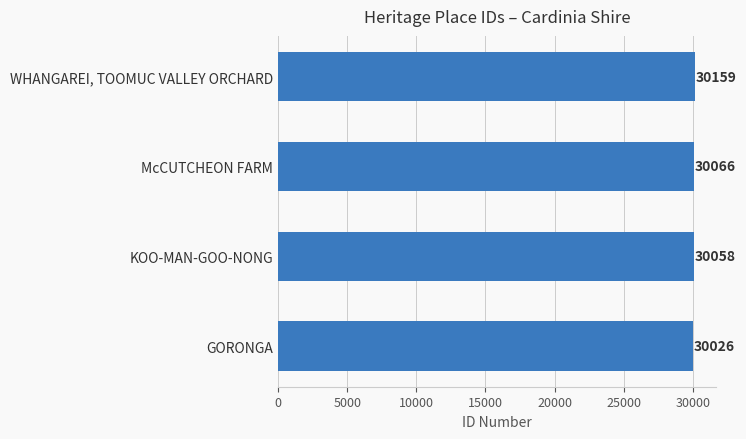

What is the ratio of the value at GORONGA to the value at KOO-MAN-GOO-NONG?

1.0